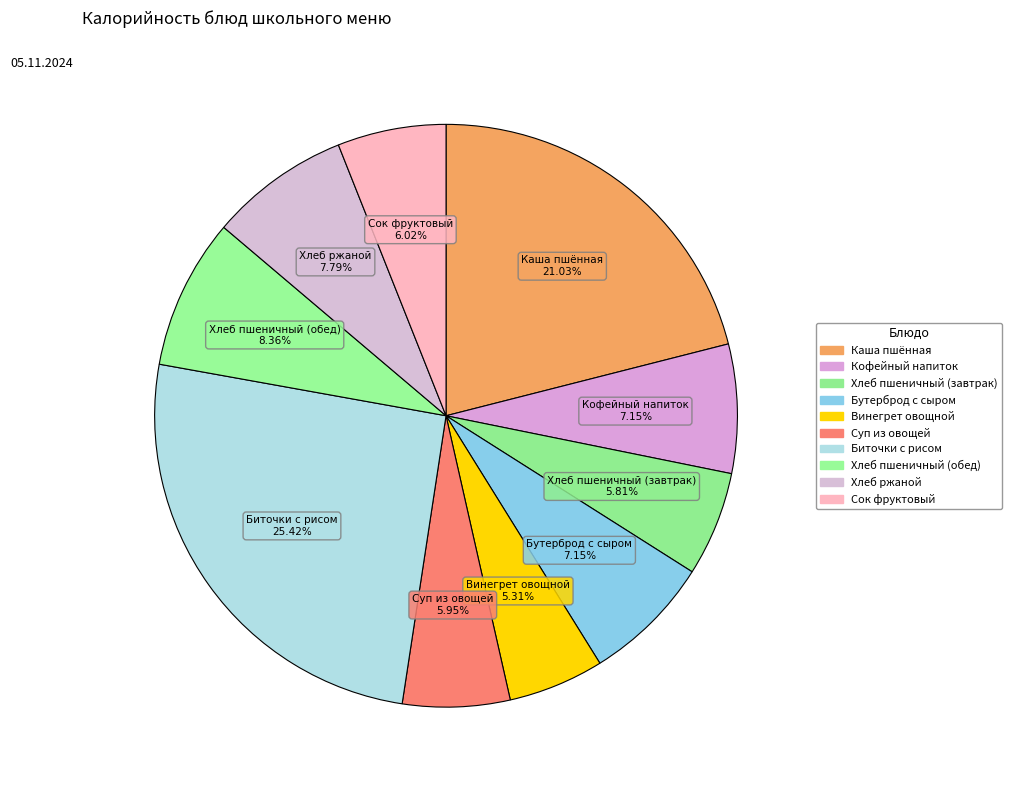

Count the number of slices in the pie.

10